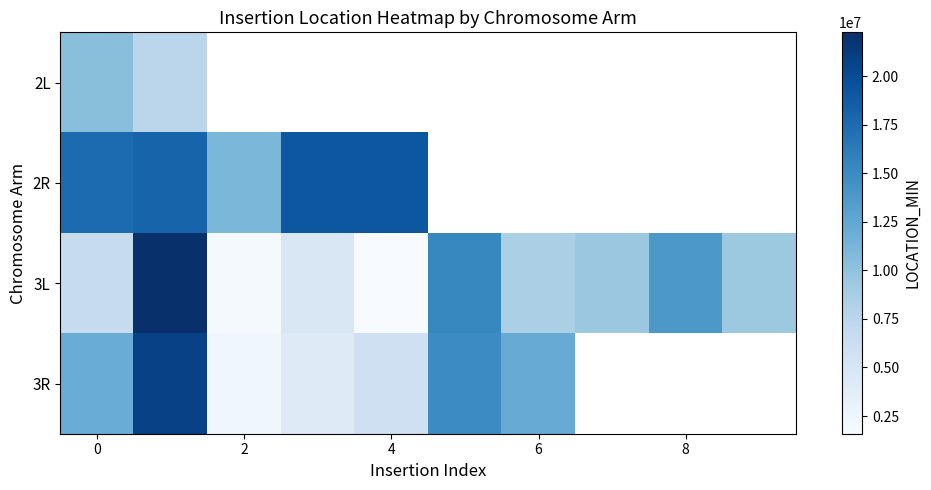

What is the difference between the maximum and minimum values in the 3L series?

20670728.0